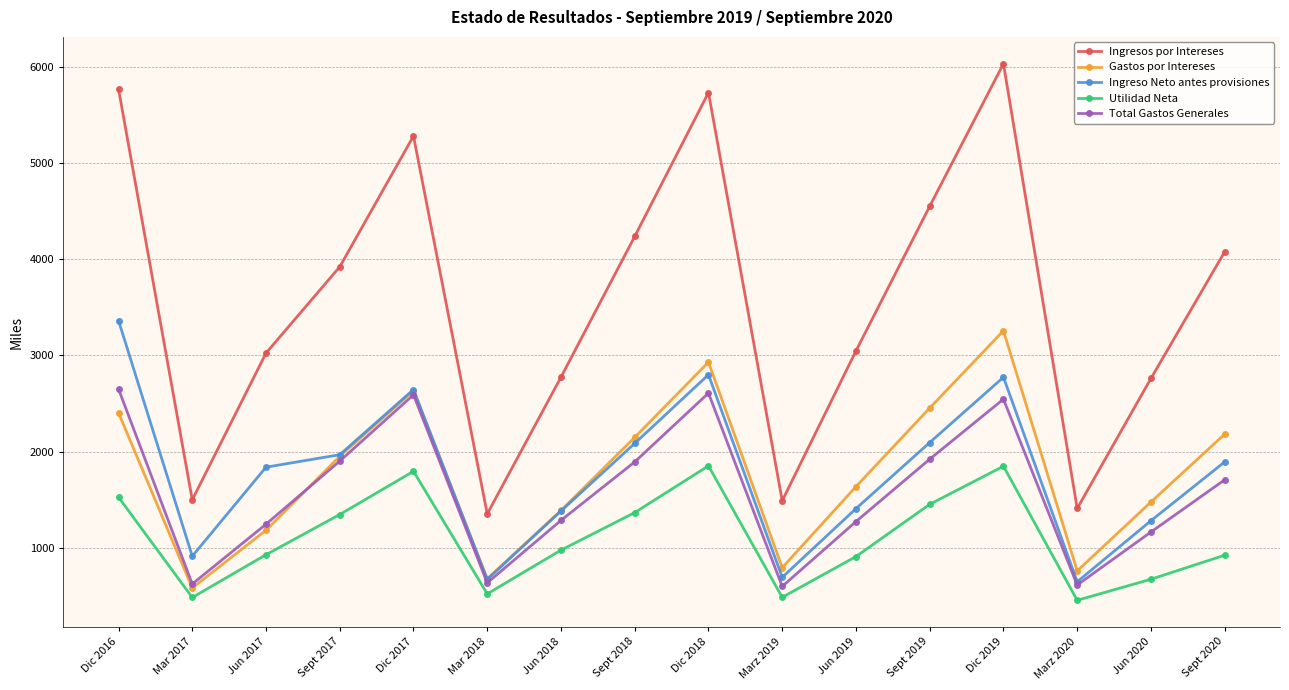

How many values in the Ingreso Neto antes provisiones series exceed 1894?

8